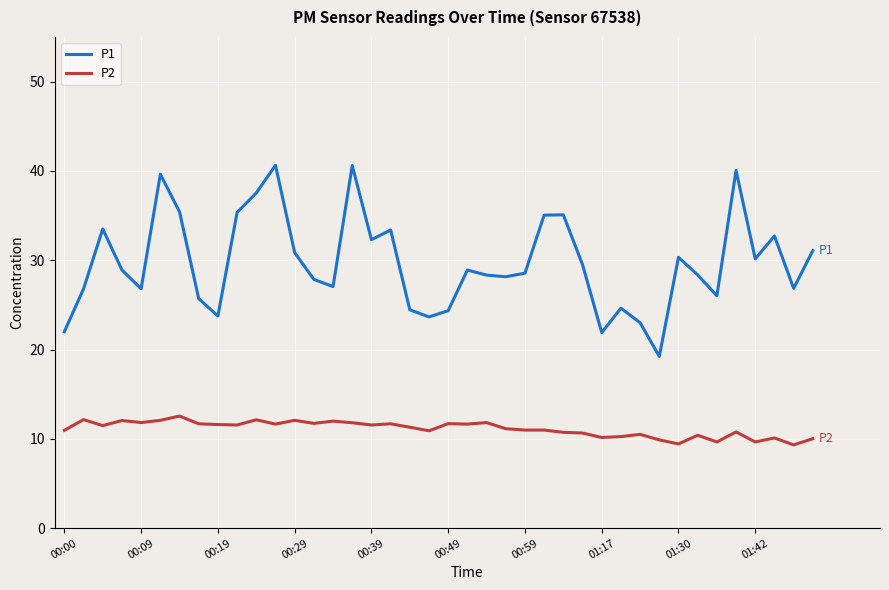

What is the maximum value shown in the chart?

40.6